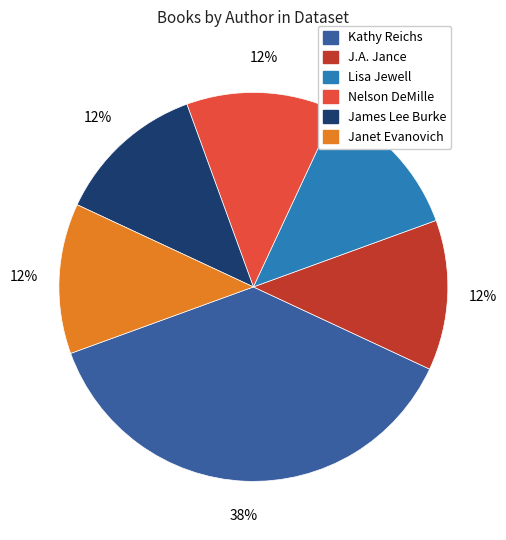

What is the largest slice in the pie chart?

Kathy Reichs